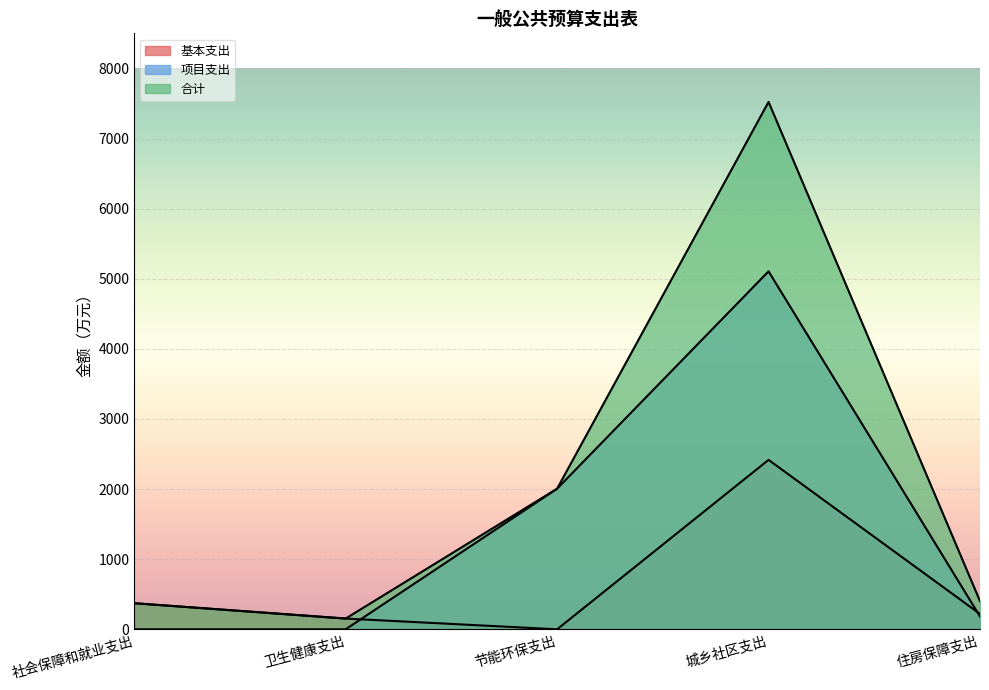

What is the spread (max minus min) of values at 社会保障和就业支出?

371.9